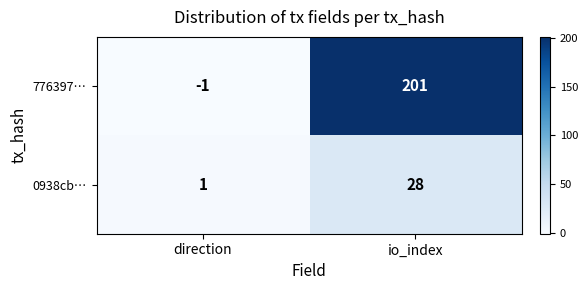

What is the difference between the maximum and minimum values in the 776397… series?

202